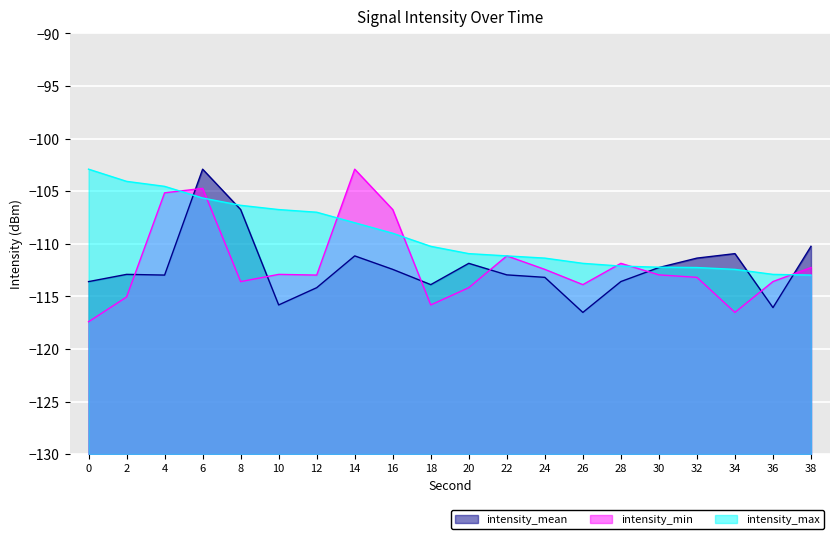

Which series has the largest total across all categories?

intensity_max